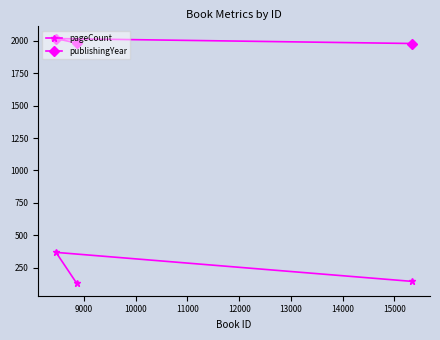

What is the difference between the maximum and minimum values in the pageCount series?

240